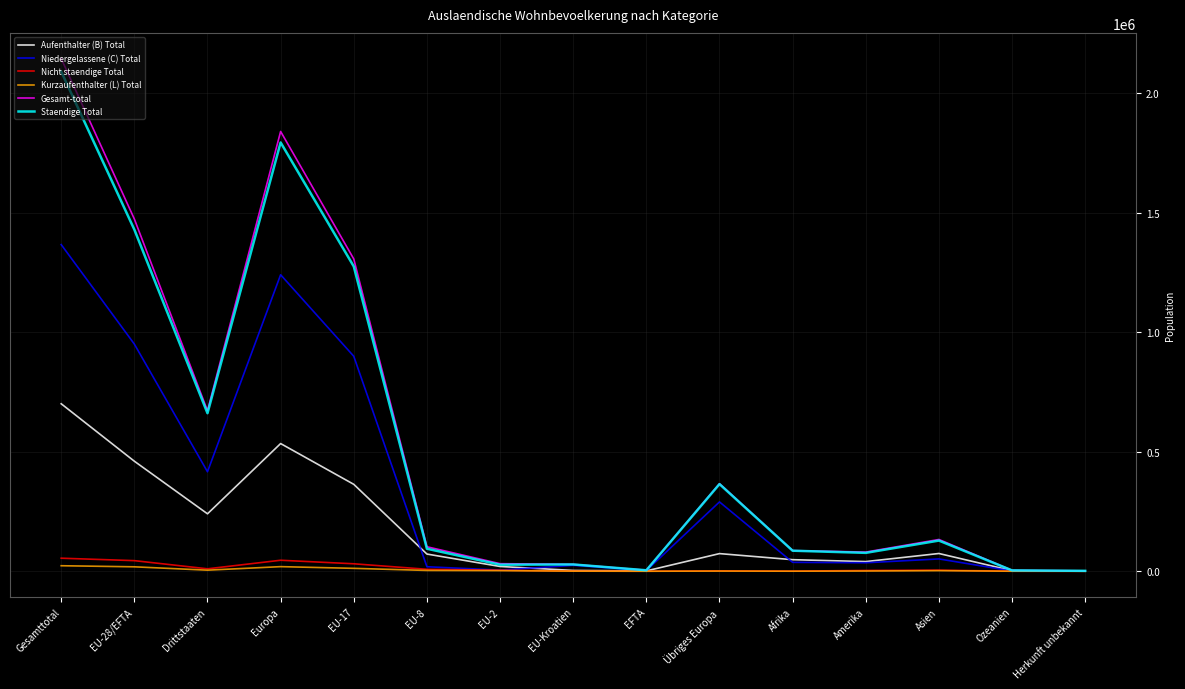

What are all the series names shown in the legend?

Aufenthalter (B) Total, Niedergelassene (C) Total, Nicht staendige Total, Kurzaufenthalter (L) Total, Gesamt-total, Staendige Total